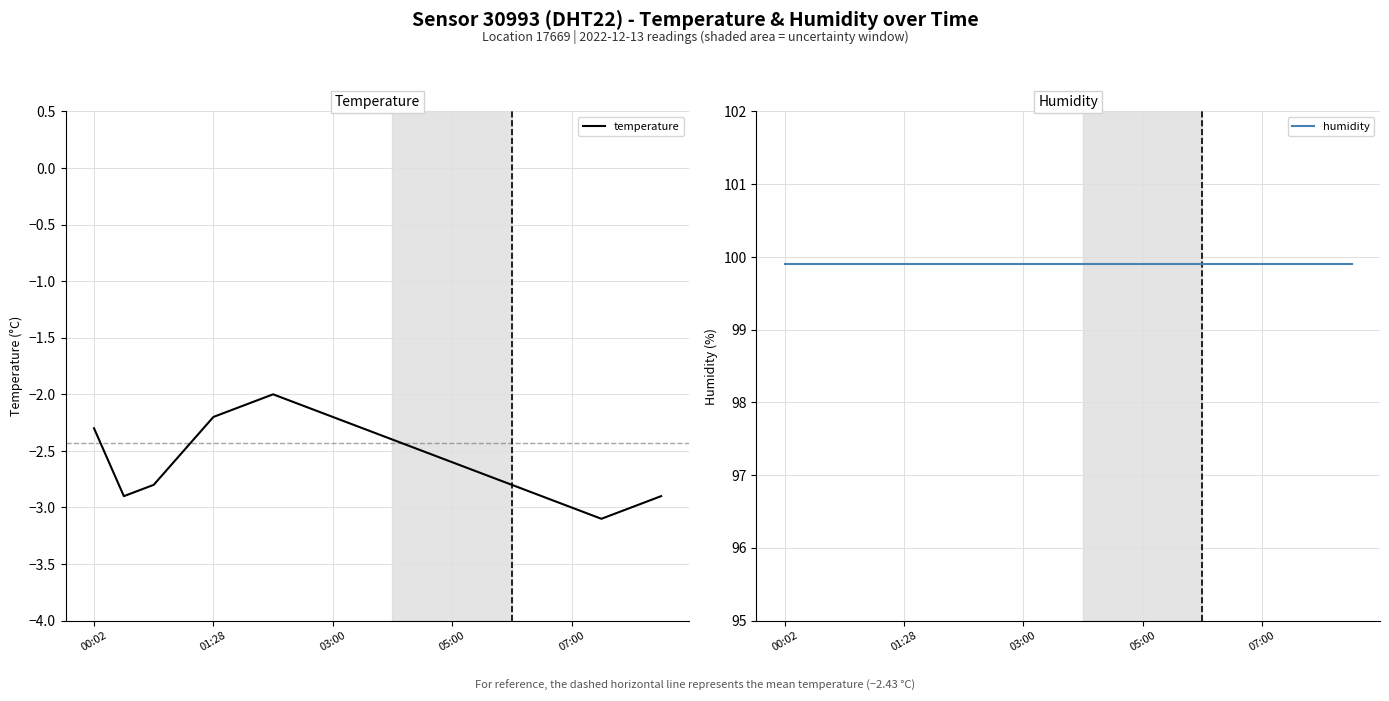

True or false: temperature has more than 0 interior local peaks.

True